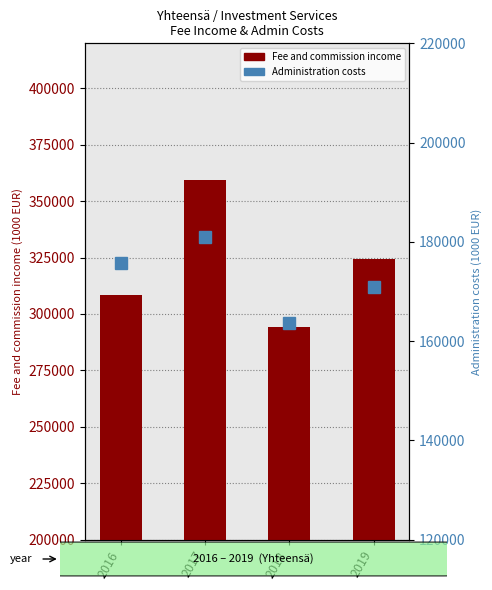

Reading right to left, transcribe all the data shown in this chart.

Fee and commission income: 2019=324537.7	2018=294237.8	2017=359231.6	2016=308565.2
Administration costs: 2019=170947.5	2018=163607.3	2017=180980.2	2016=175644.5